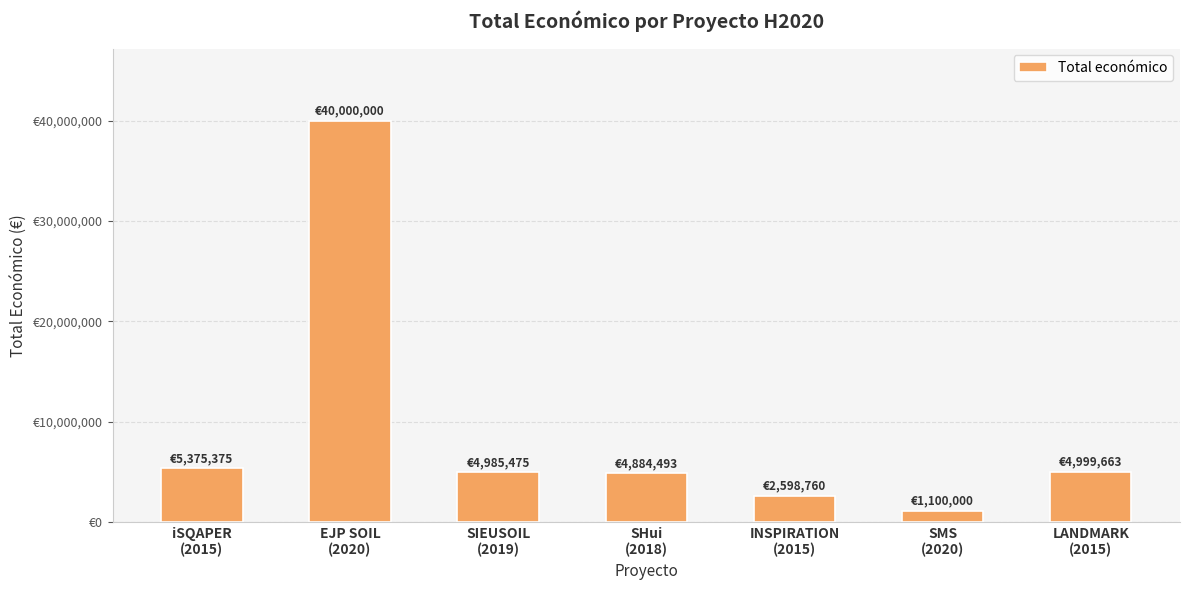

What is the approximate value at SIEUSOIL
(2019), to the nearest 100?

4985500